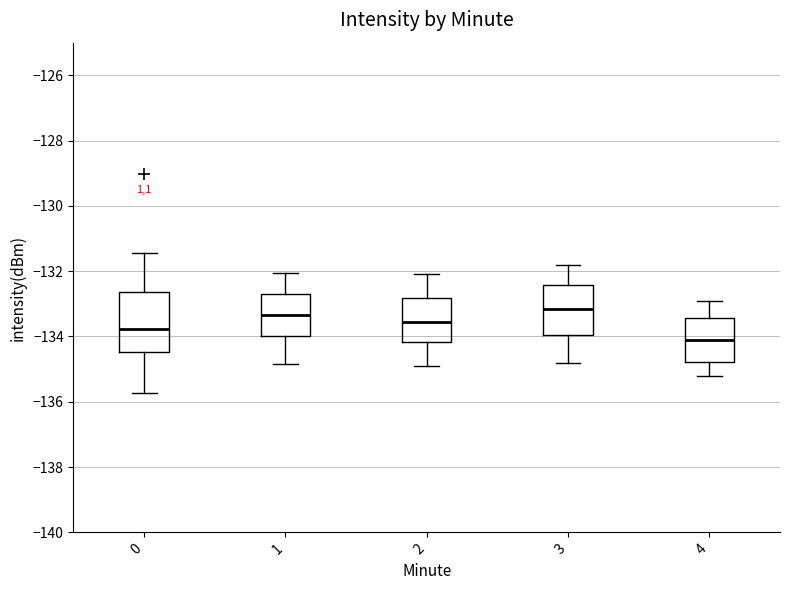

Comparing the boxes themselves (not the whiskers), which one is the tallest?

0